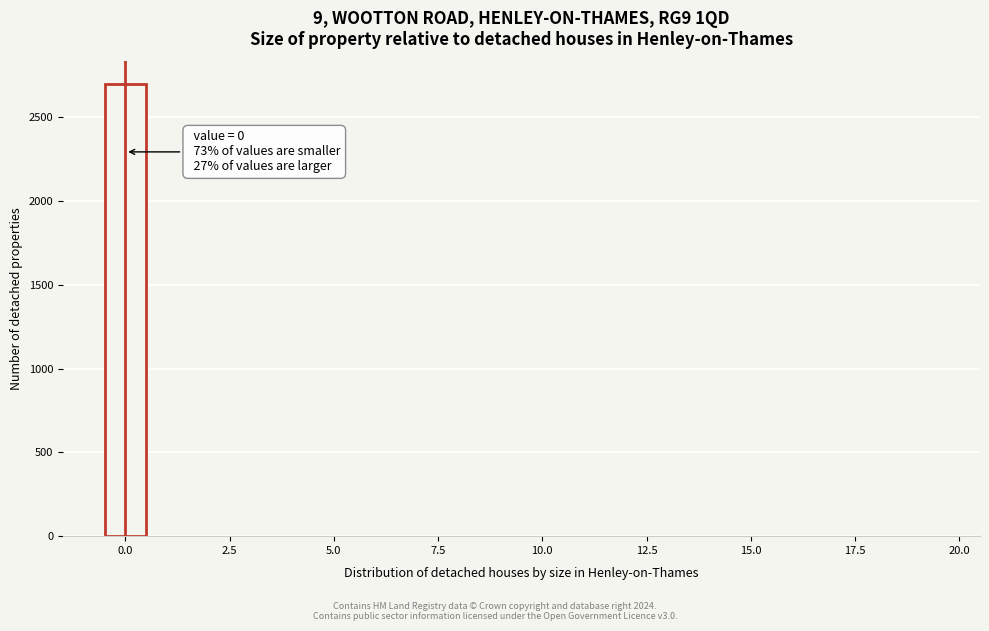

Around what value on the x-axis is the tallest bar? Give the approximate position of its centre, as read against the axis.

0.0